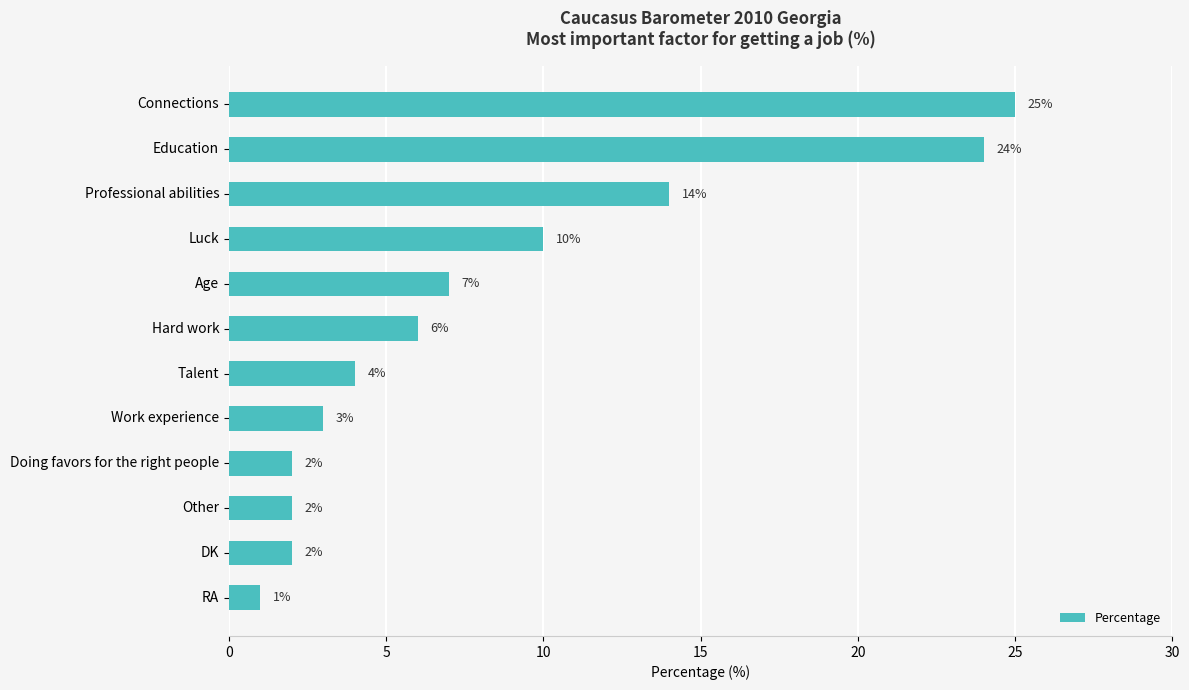

What is the difference between the maximum and second lowest values?

23